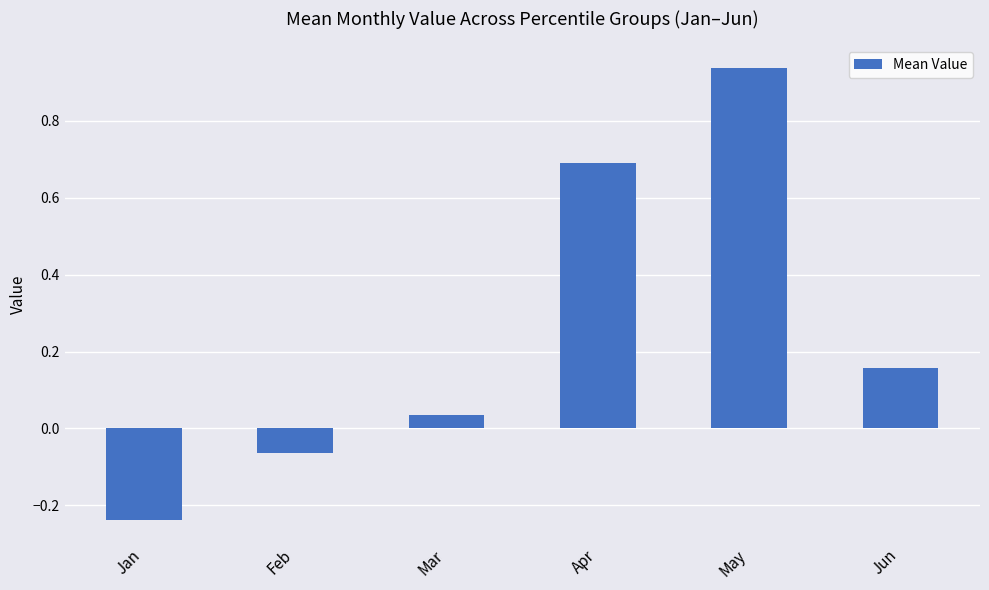

The value at Feb is -0.0. True or false?

False